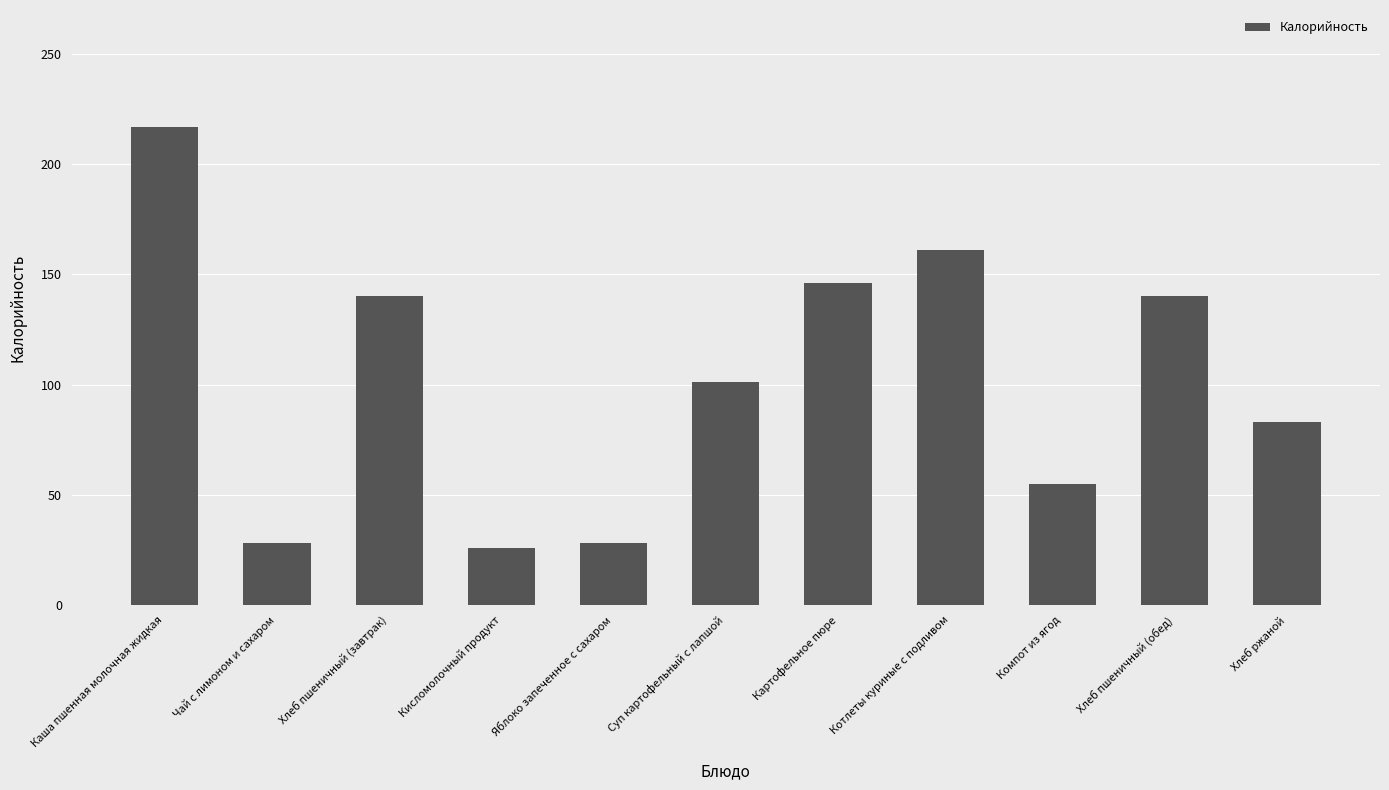

What is the label of the 9th bar from the right?

Хлеб пшеничный (завтрак)